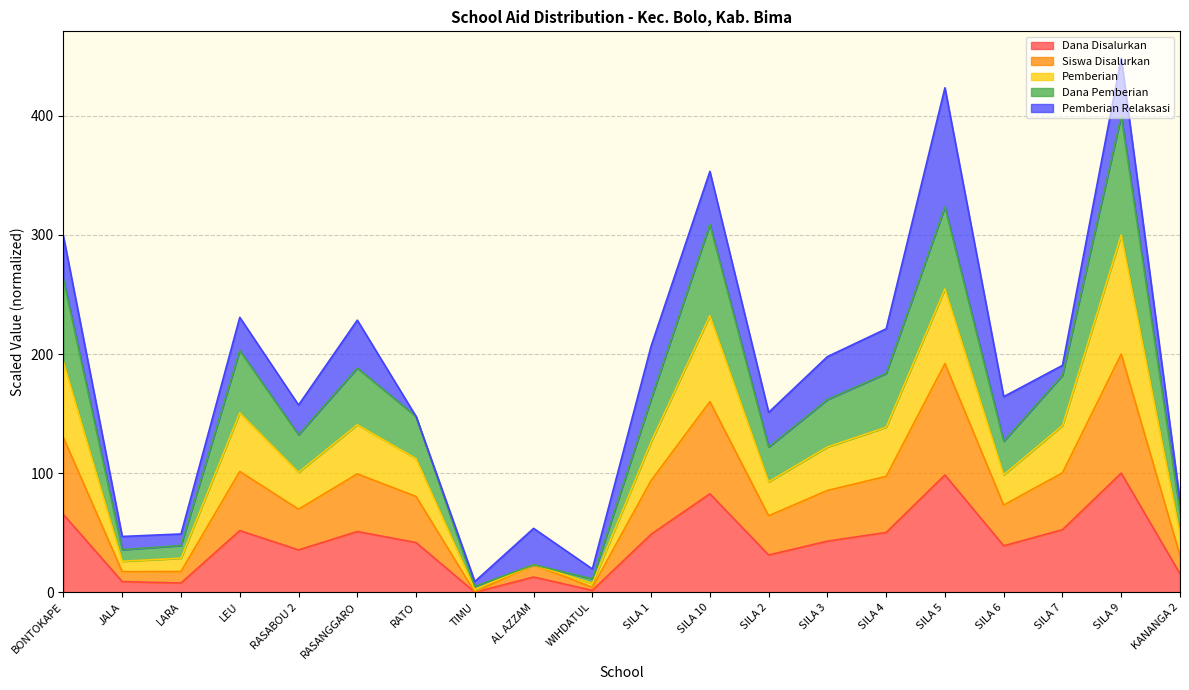

What is the label of the 15th point from the right?

RASANGGARO